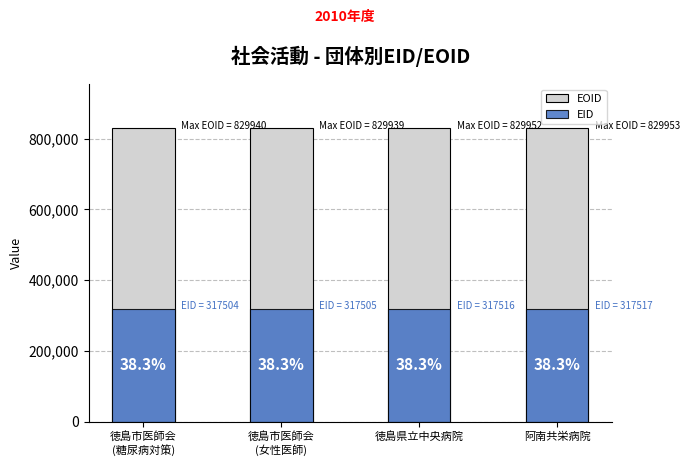

What is the spread (max minus min) of values at 徳島市医師会
(女性医師)?

512434